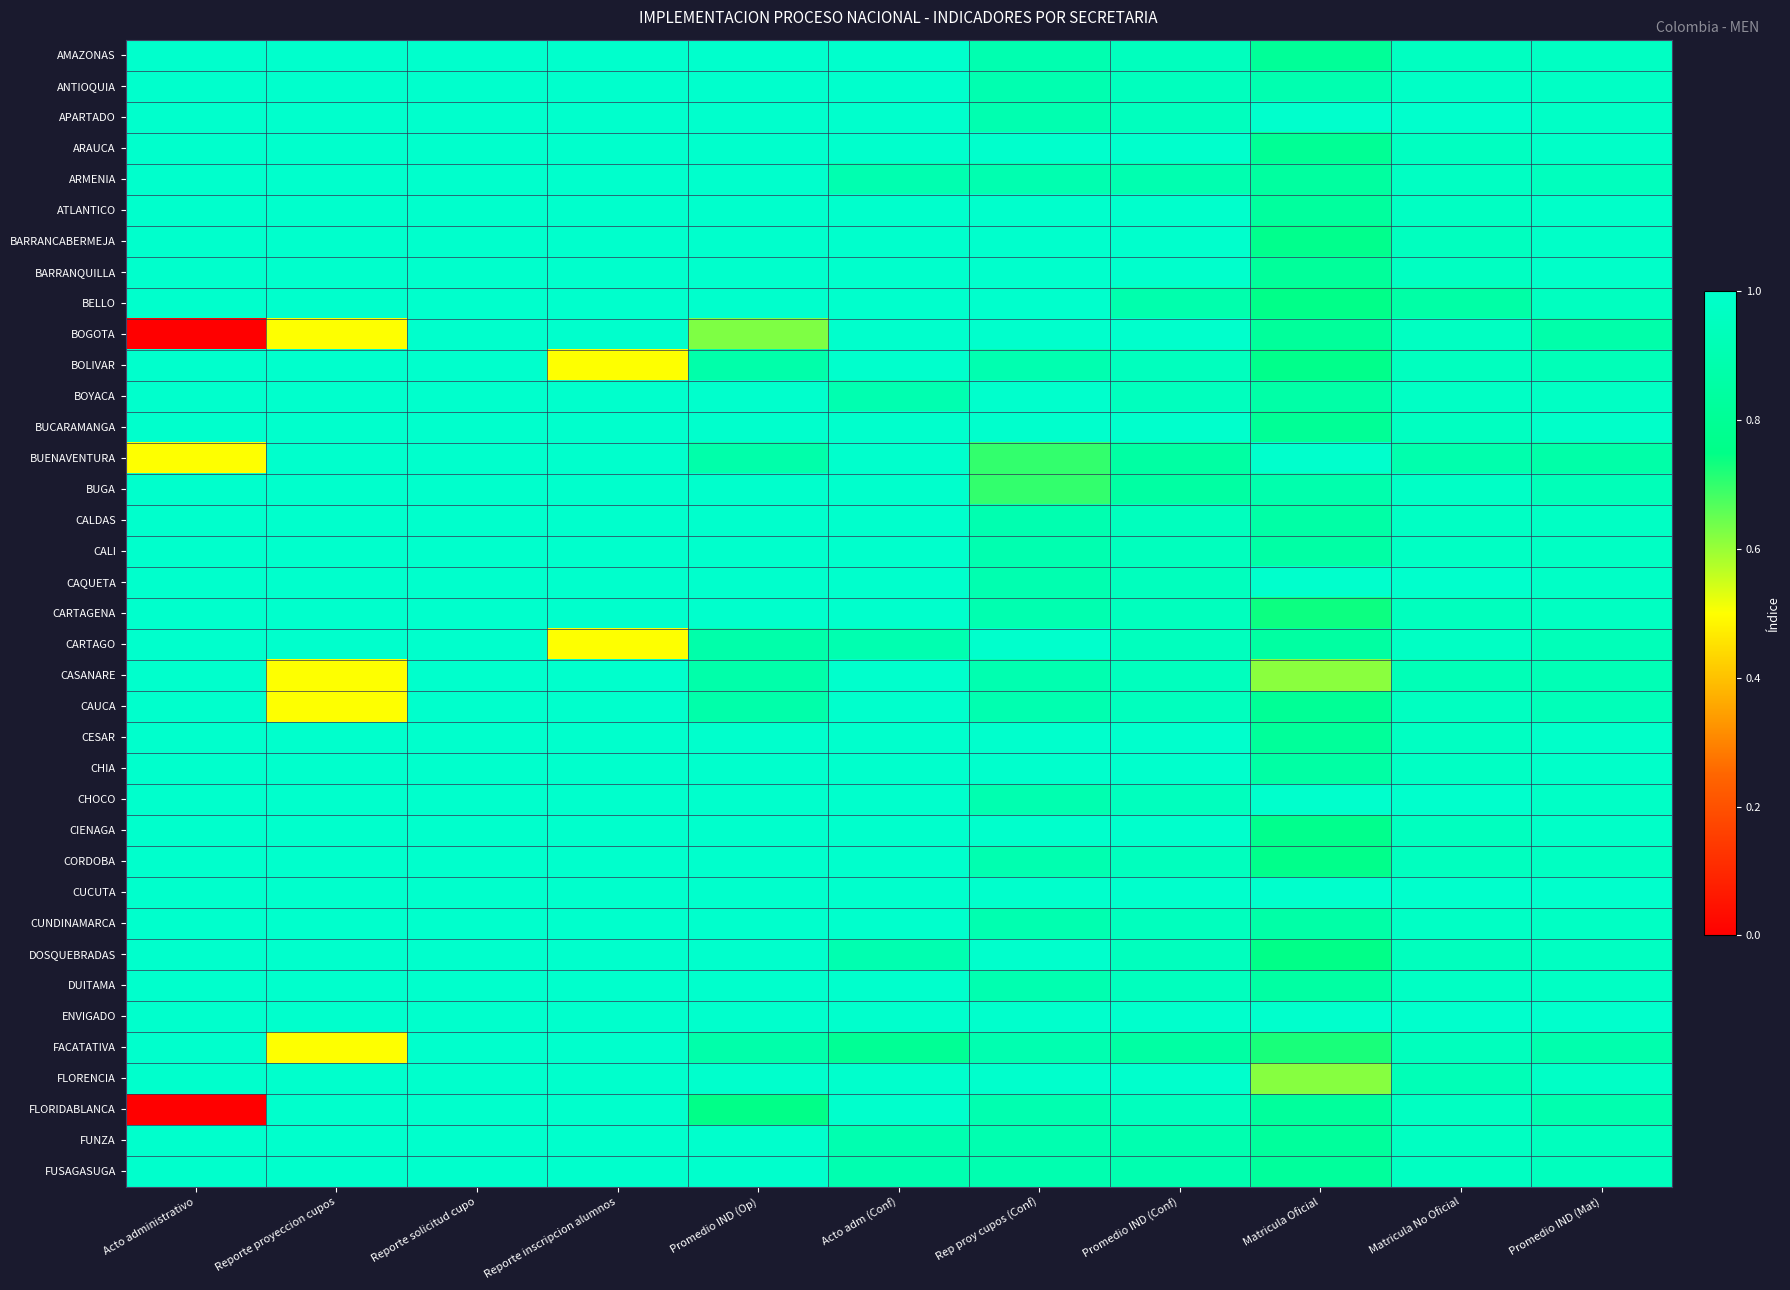

How many data points does each series have?

11